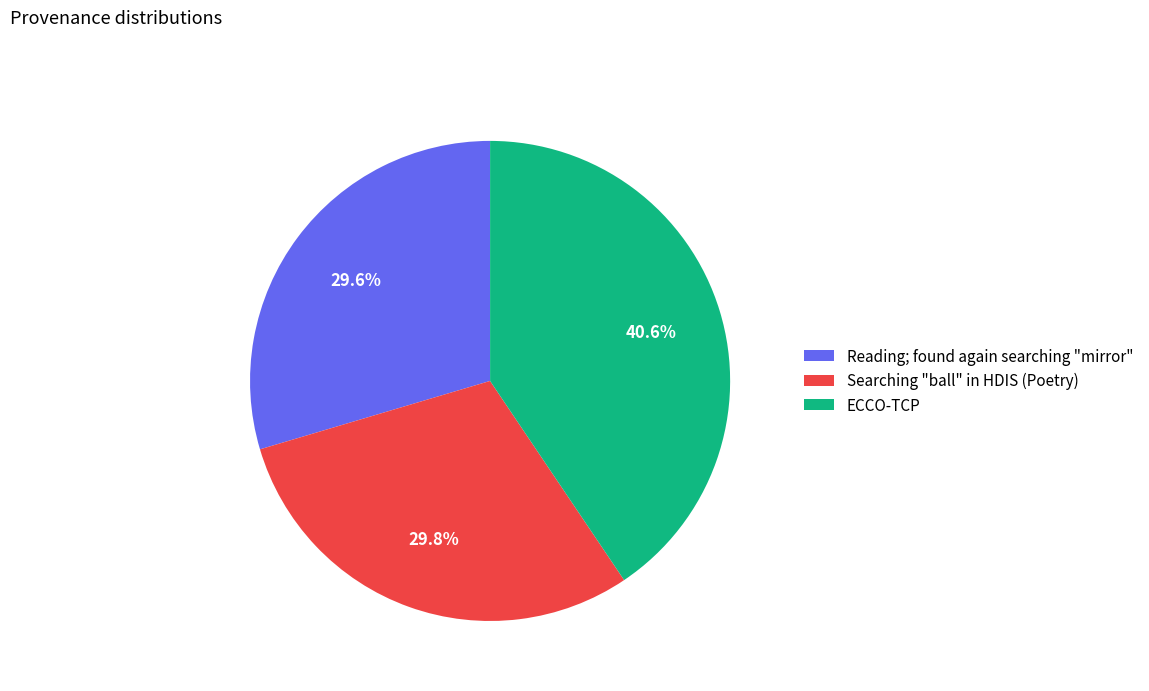

Which category has the biggest portion of the pie?

ECCO-TCP